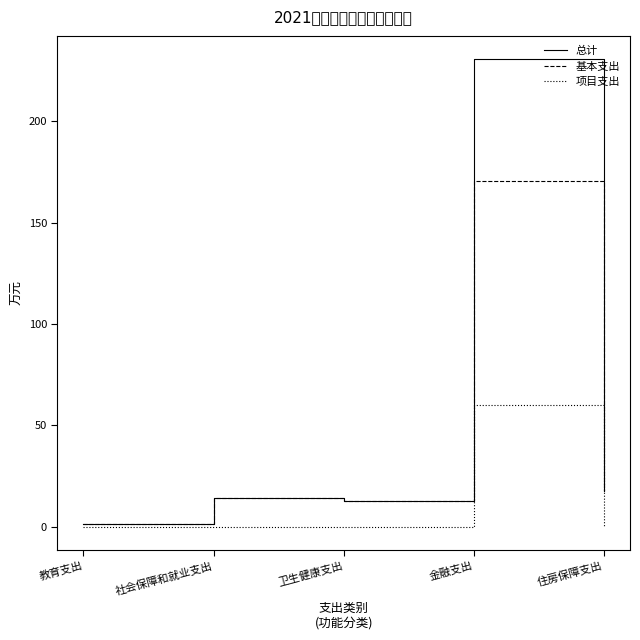

List the labels in order of 基本支出 value, smallest first.

教育支出, 卫生健康支出, 社会保障和就业支出, 住房保障支出, 金融支出